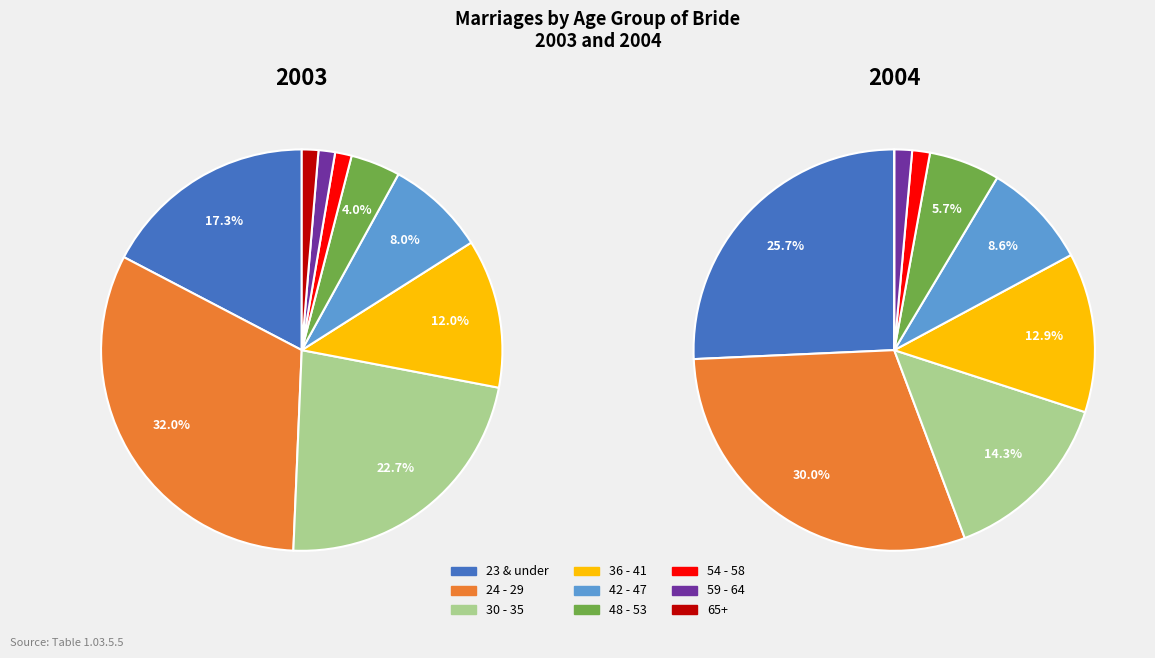

True or false: 54 - 58 accounts for 11% of the total.

False